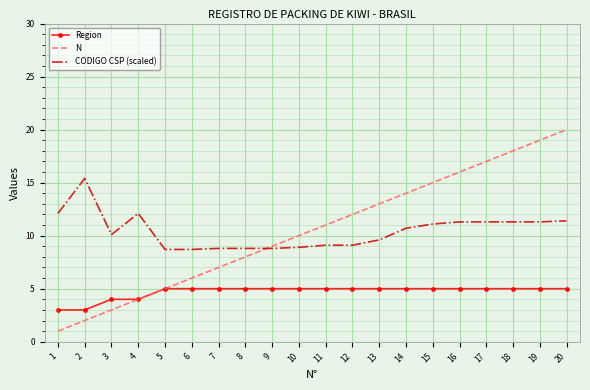

What is the approximate value of CODIGO CSP (scaled) at 3?

10.1